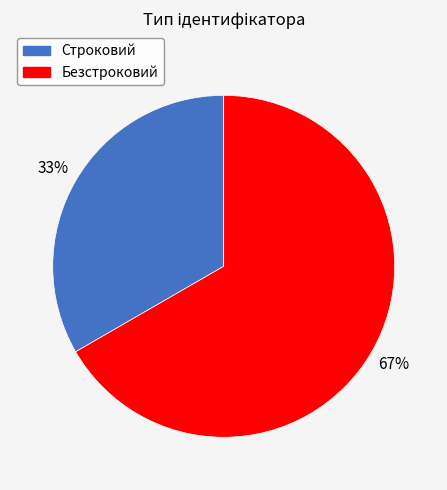

True or false: Строковий accounts for 33% of the total.

True